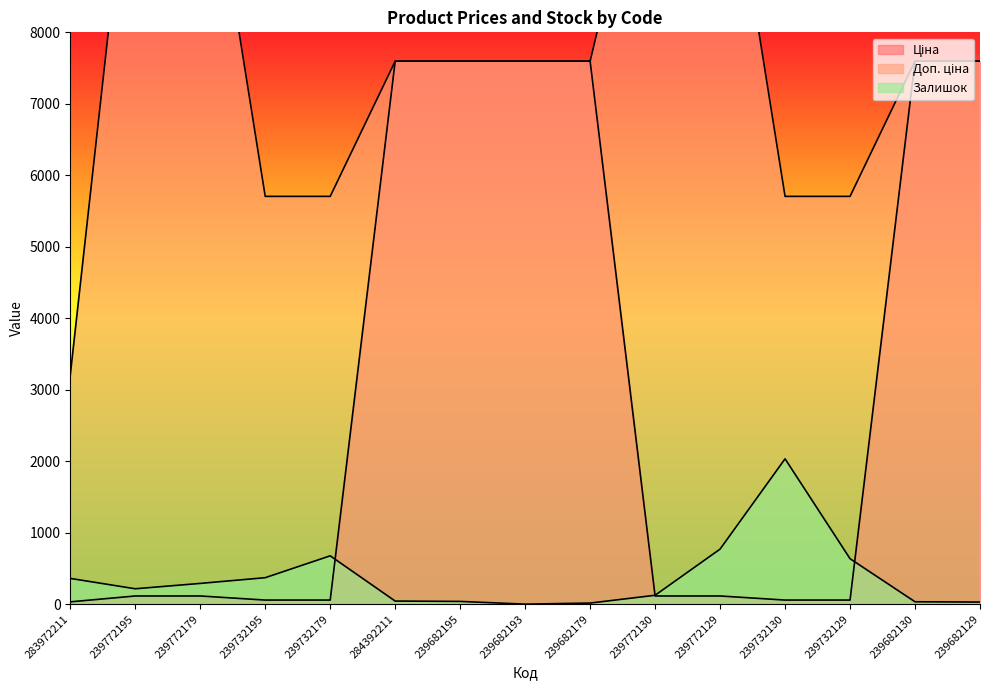

What is the total value across all series at 239732179?

6438.1